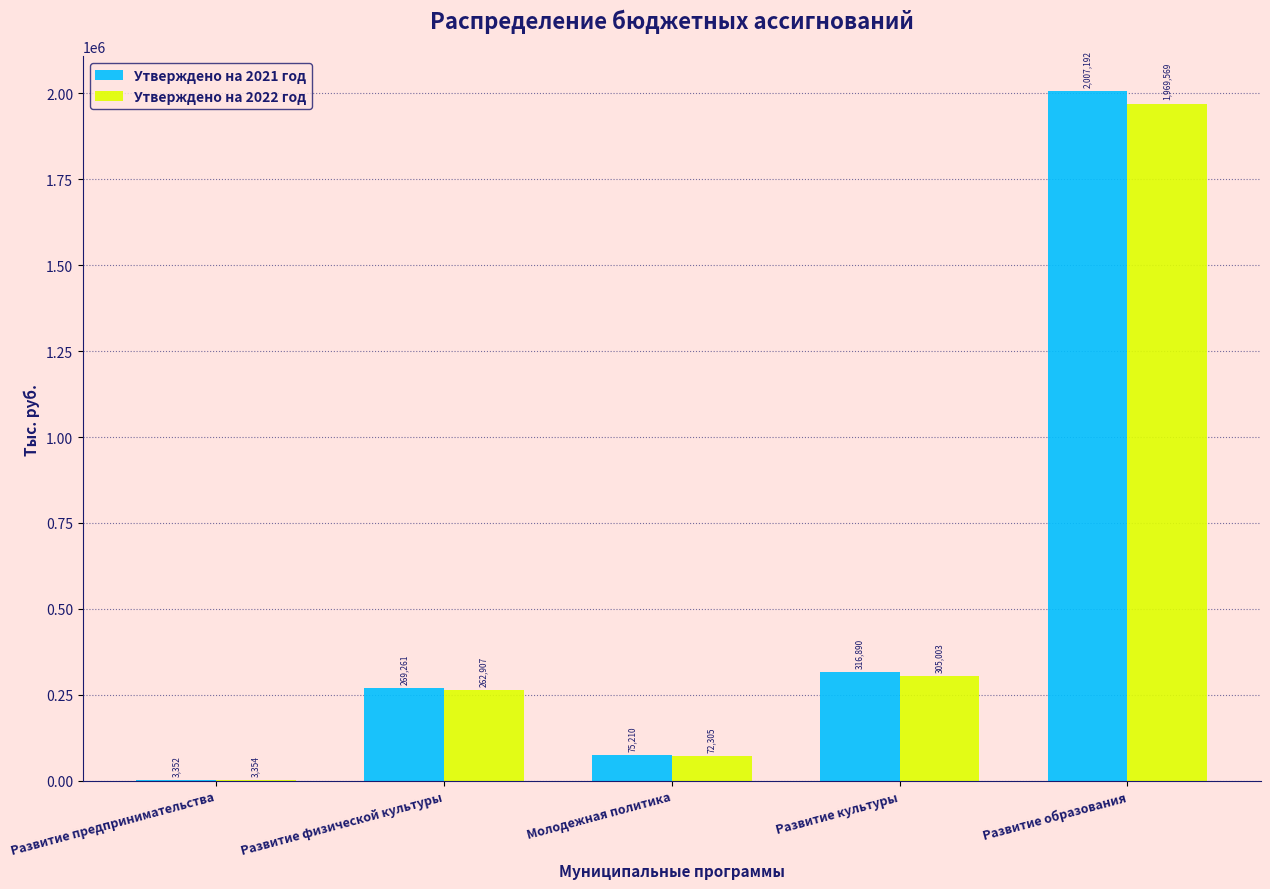

Which series changed the most between Развитие физической культуры and Развитие образования?

Утверждено на 2021 год